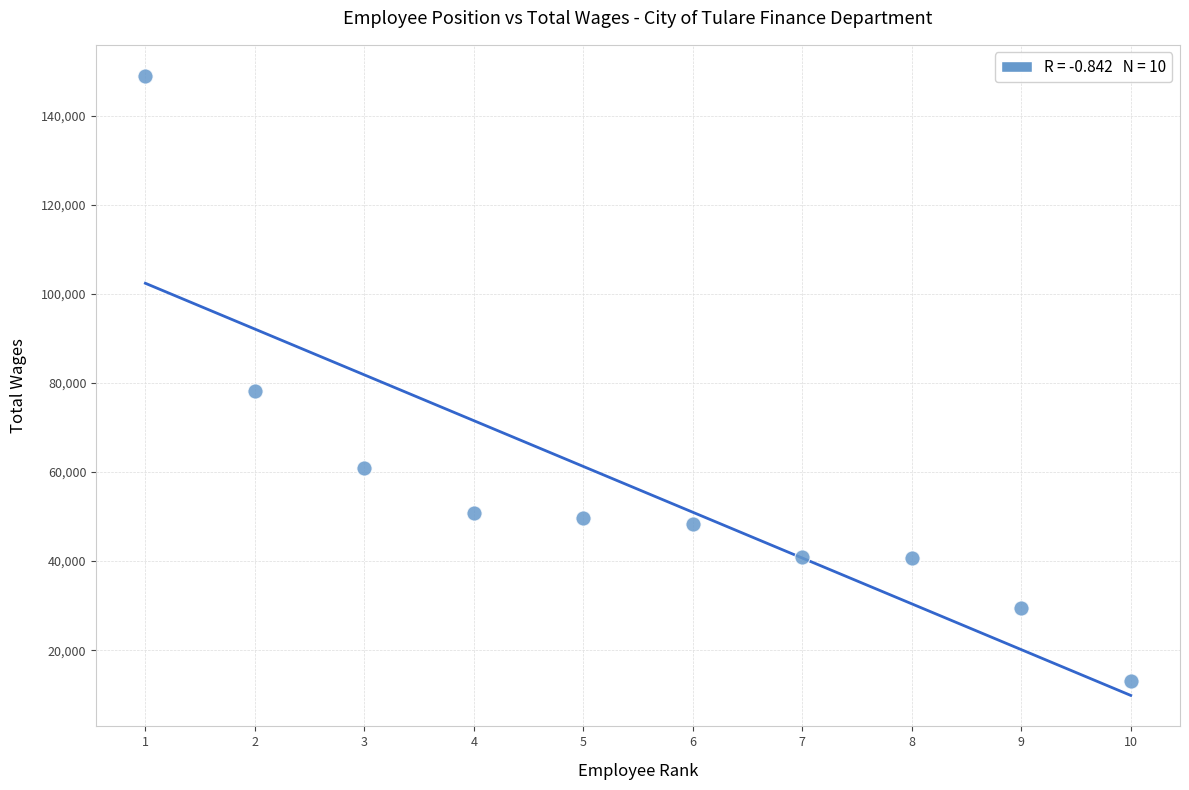

What is the average Y value?

56120